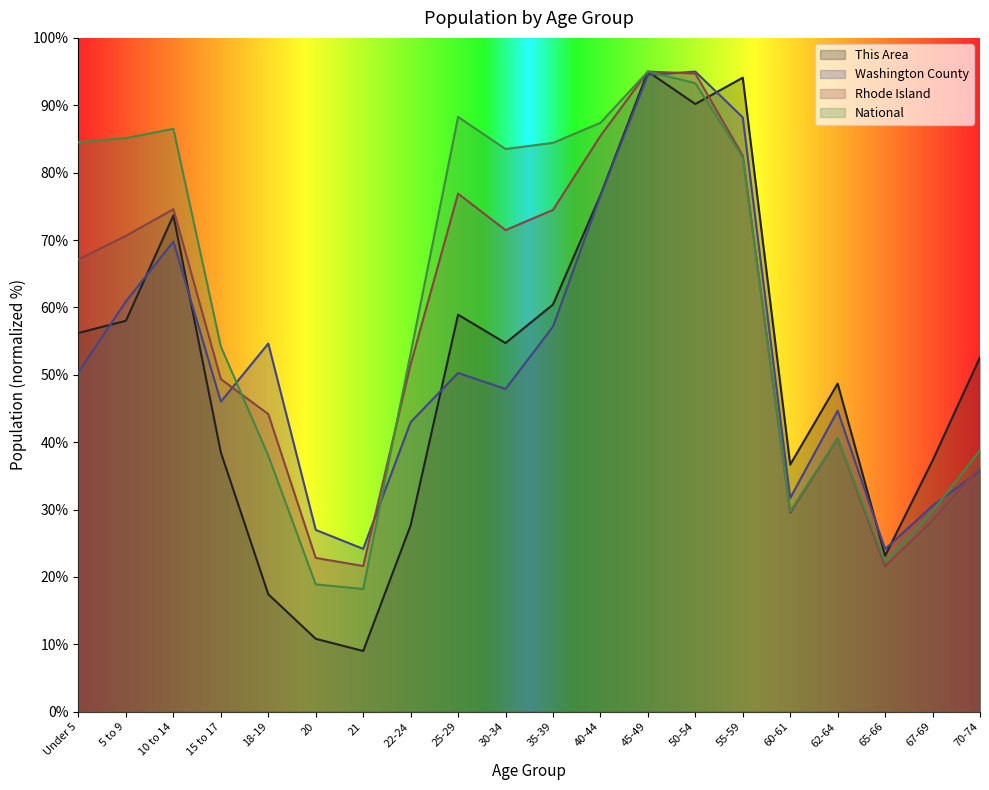

Rank the series by their average value, from highest to lowest.

National, Rhode Island, Washington County, This Area